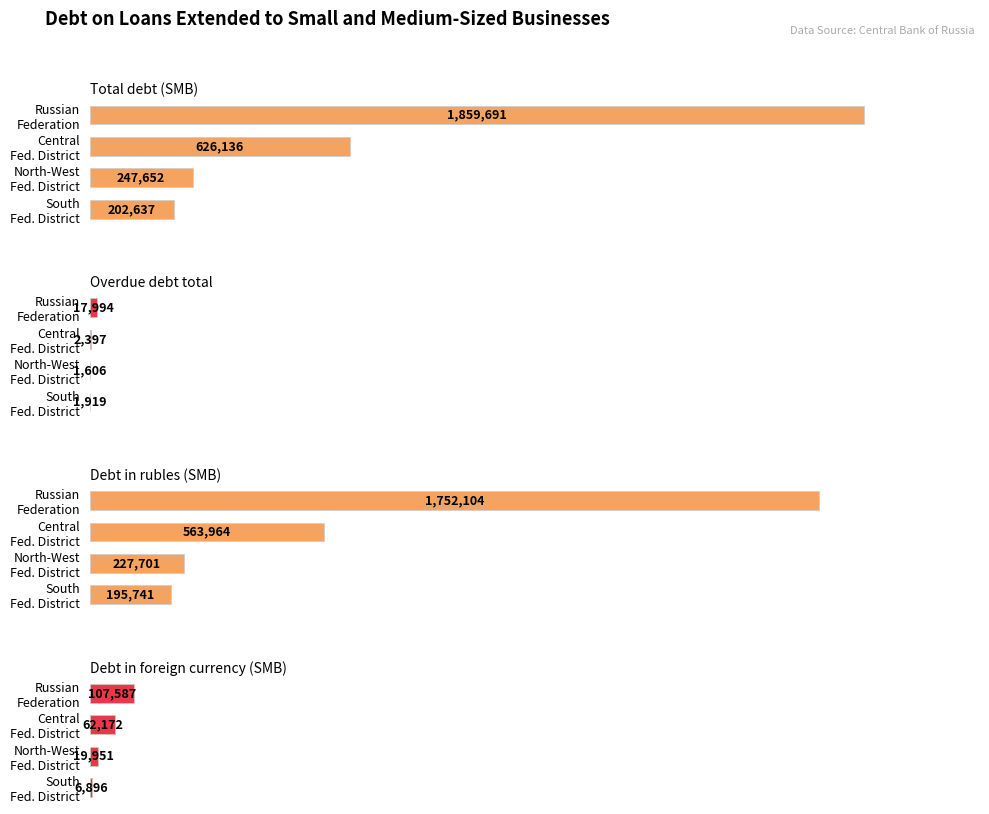

What is the minimum value shown in the chart?

1606